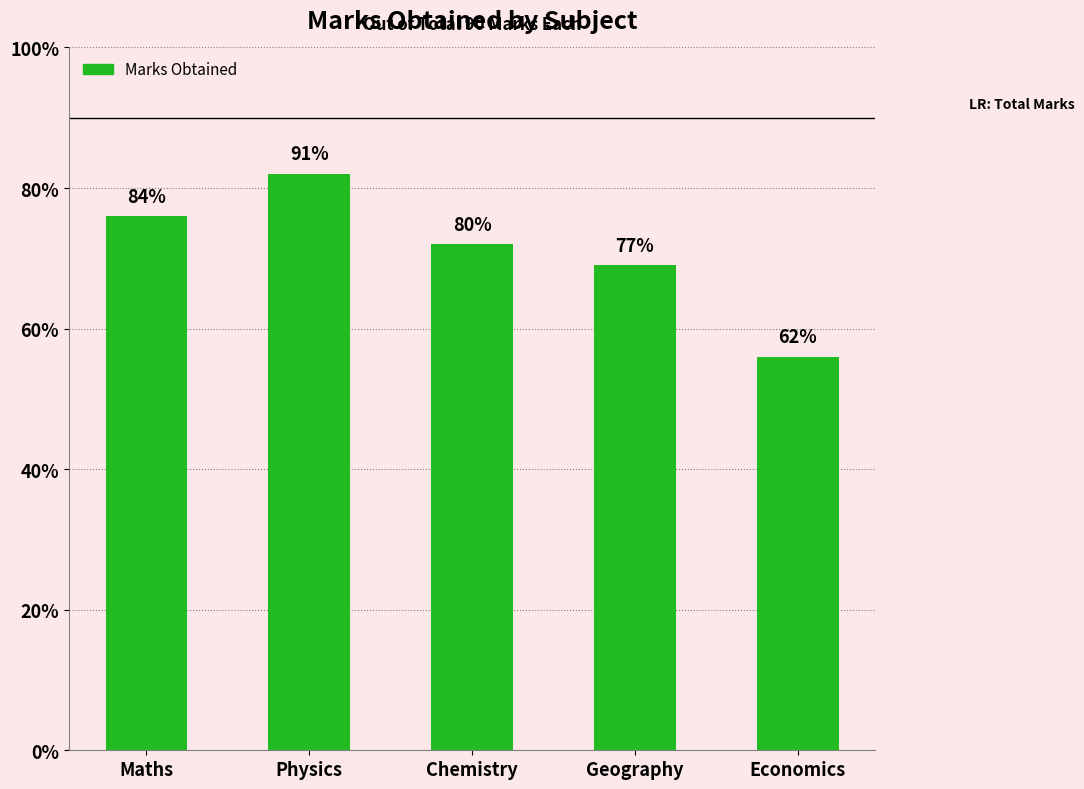

The chart shows a value of 30 at Physics. True or false?

False